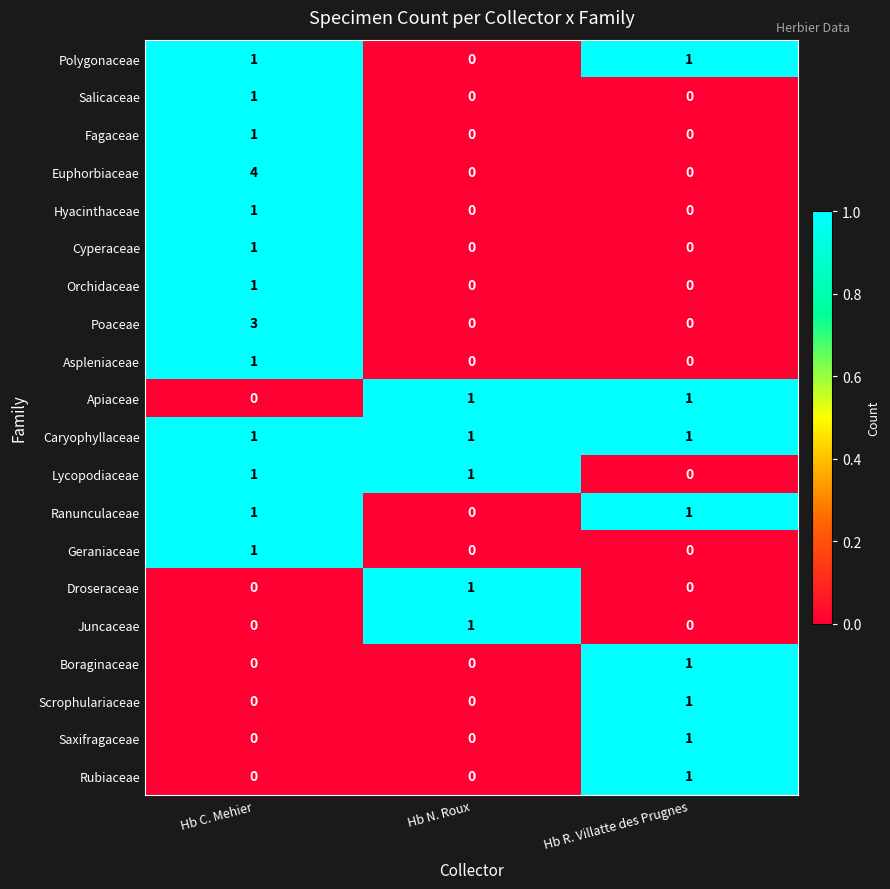

What is the total value across all series at Hb C. Mehier?

18